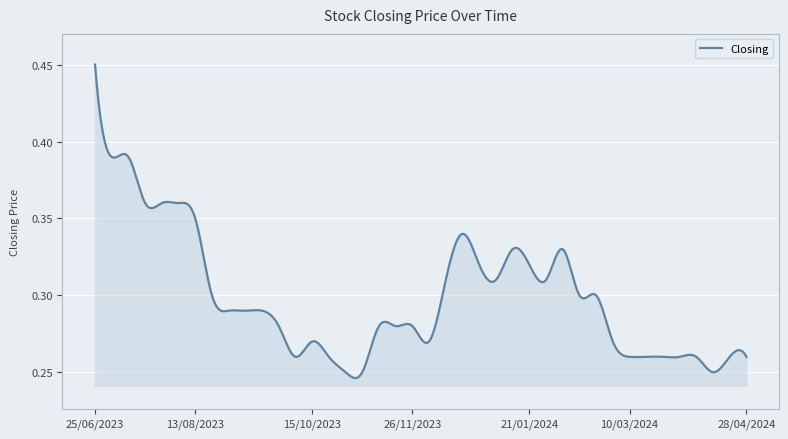

Which label corresponds to the largest value in the chart?

25/06/2023